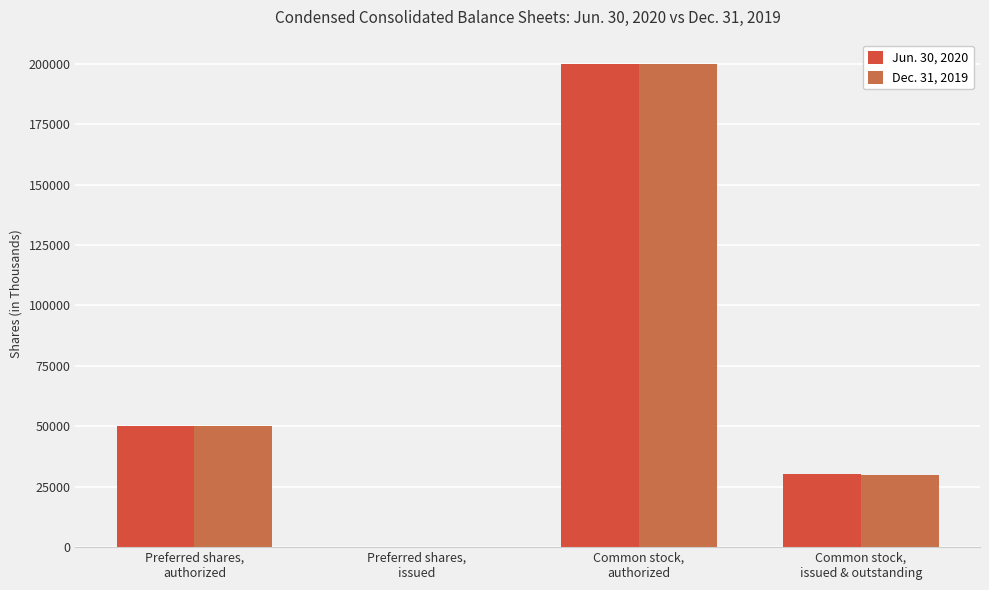

Reading right to left, what are all the values shown in this chart?

Jun. 30, 2020: Common stock,
issued & outstanding=30369	Common stock,
authorized=200000	Preferred shares,
issued=0	Preferred shares,
authorized=50000
Dec. 31, 2019: Common stock,
issued & outstanding=30035	Common stock,
authorized=200000	Preferred shares,
issued=0	Preferred shares,
authorized=50000